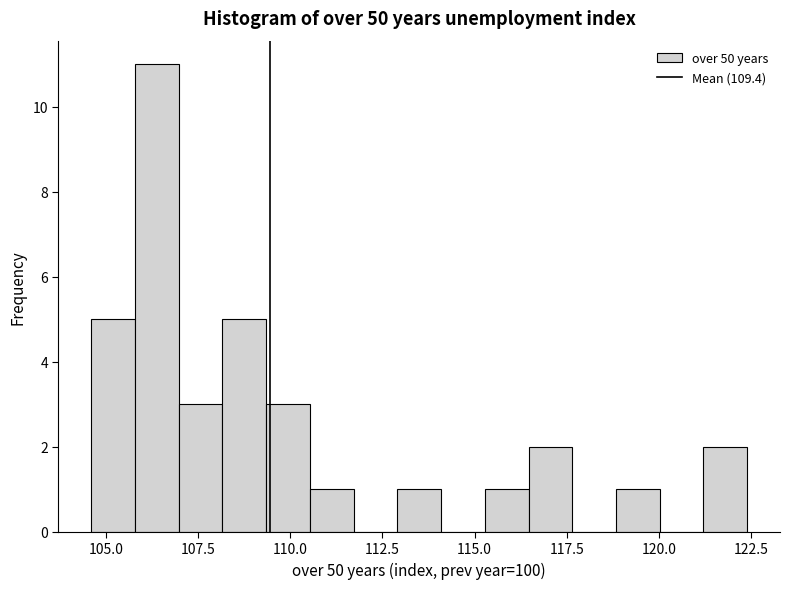

Around what value on the x-axis is the tallest bar? Give the approximate position of its centre, as read against the axis.

106.5